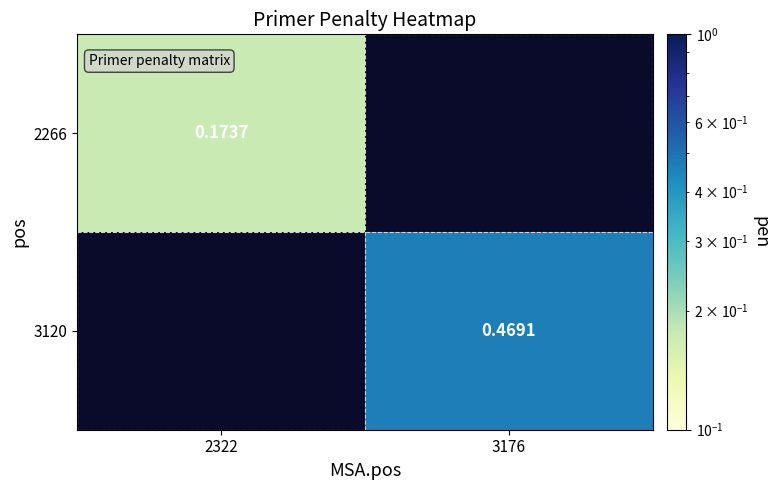

Is the value of 3120 at 3176 greater than the value of 2266 at 2322?

Yes